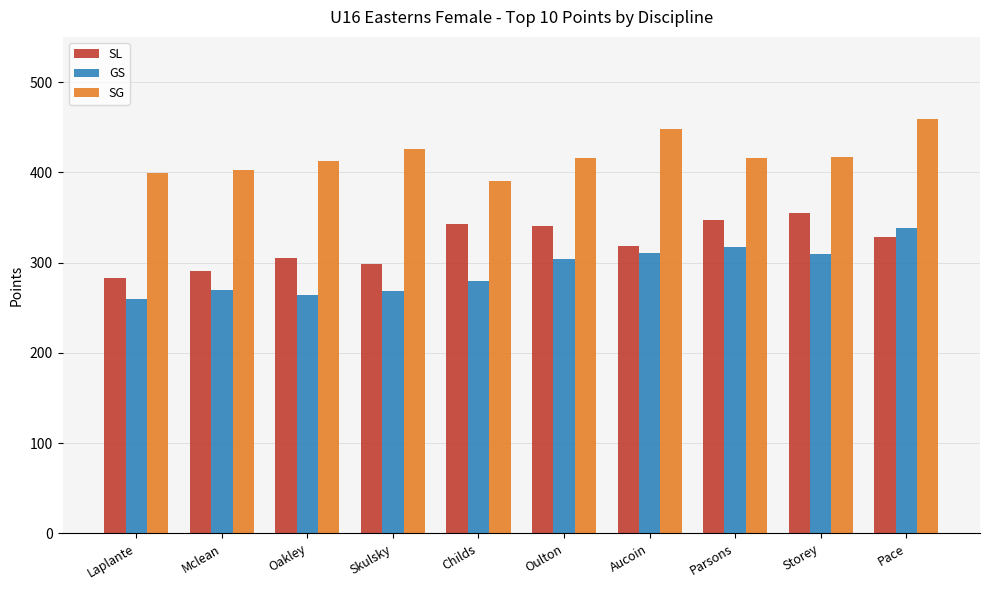

How many distinct data groups are displayed?

3